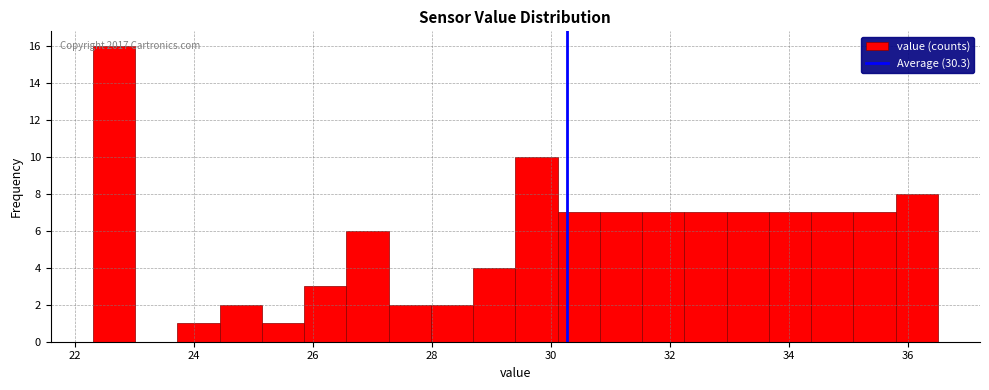

Around what value on the x-axis is the tallest bar? Give the approximate position of its centre, as read against the axis.

22.6